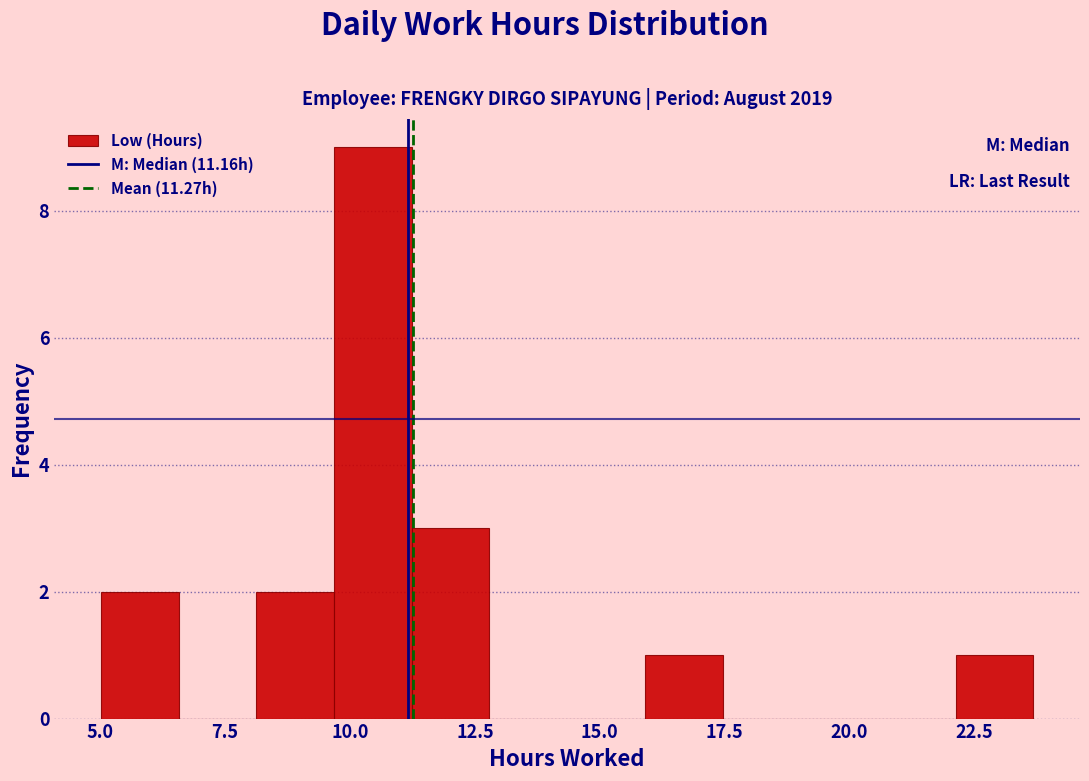

Around what value on the x-axis is the tallest bar? Give the approximate position of its centre, as read against the axis.

10.5